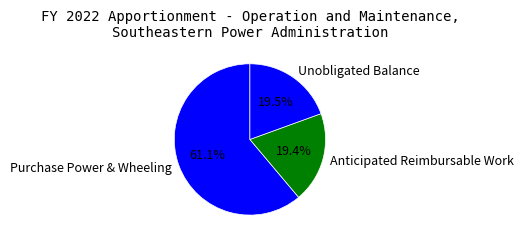

Which category has the biggest portion of the pie?

Purchase Power & Wheeling